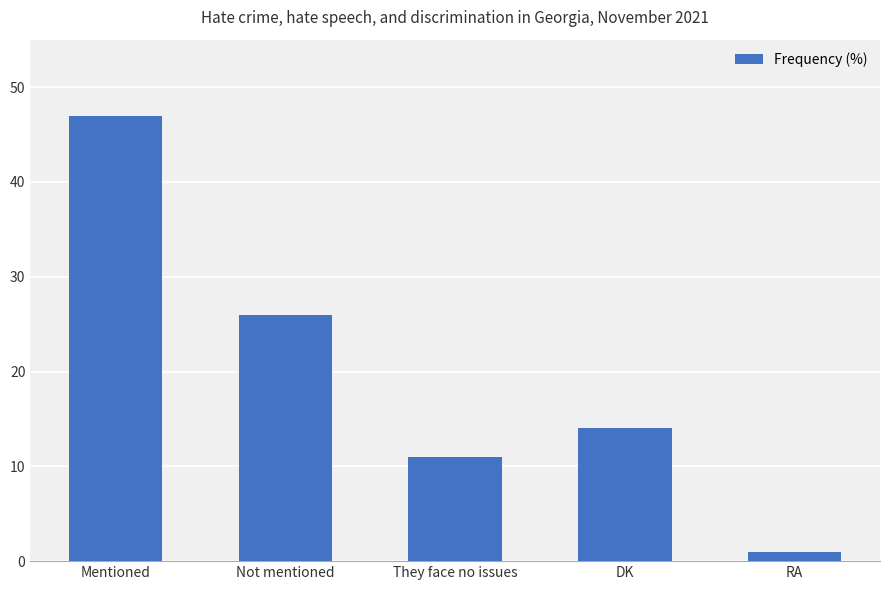

List the labels in order of value, largest first.

Mentioned, Not mentioned, DK, They face no issues, RA